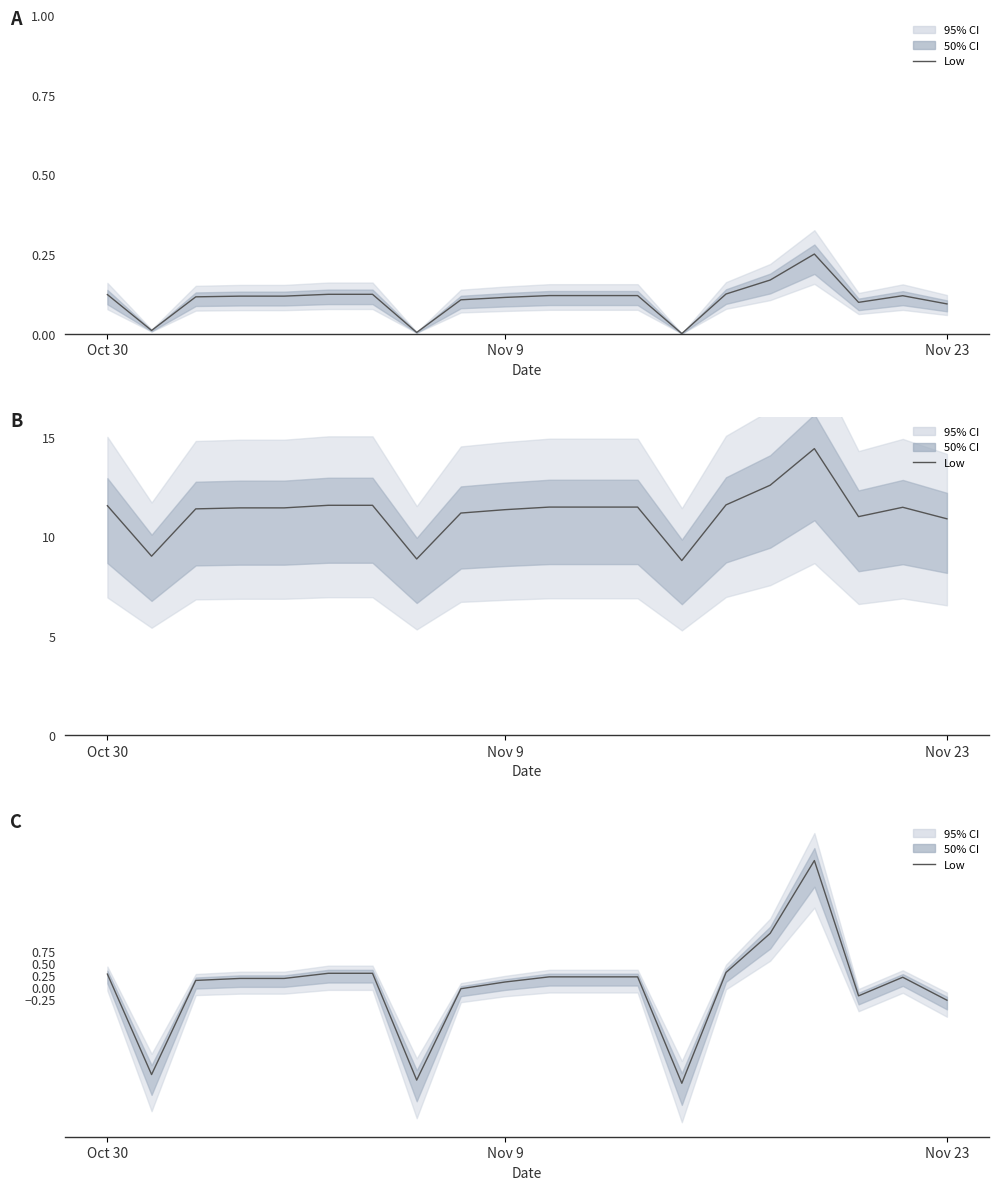

What is the difference between the values at 15 and 5?

0.8